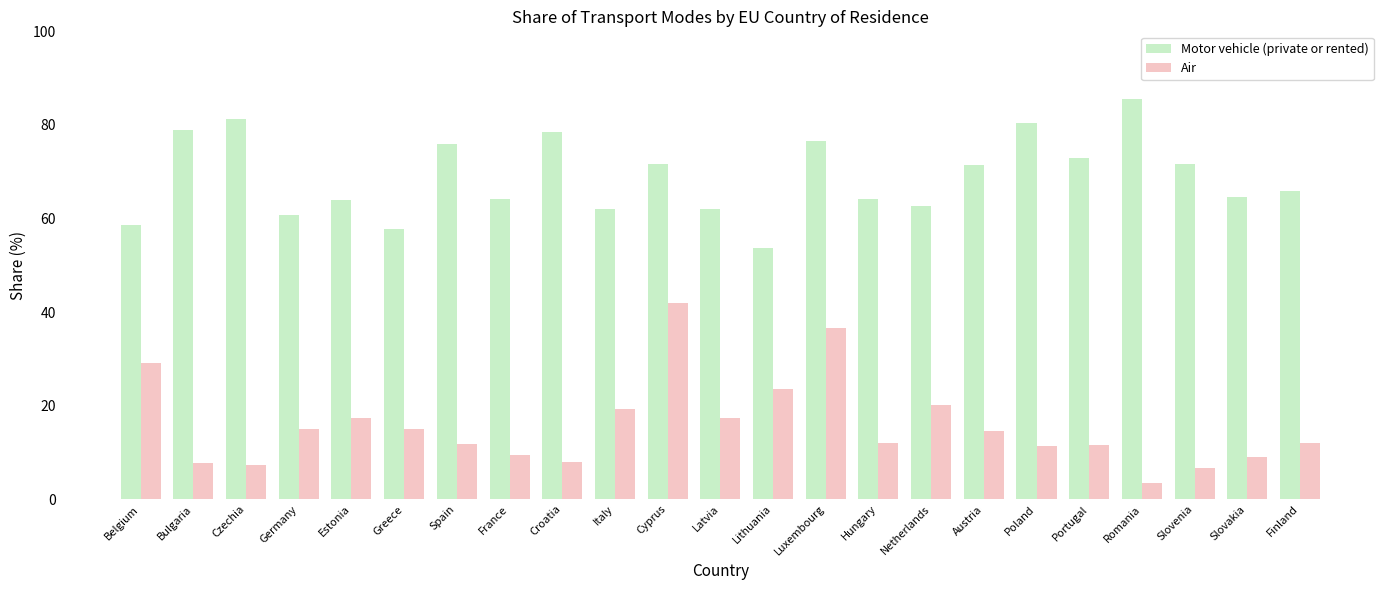

Rank the series by their maximum value, from lowest to highest.

Air, Motor vehicle (private or rented)